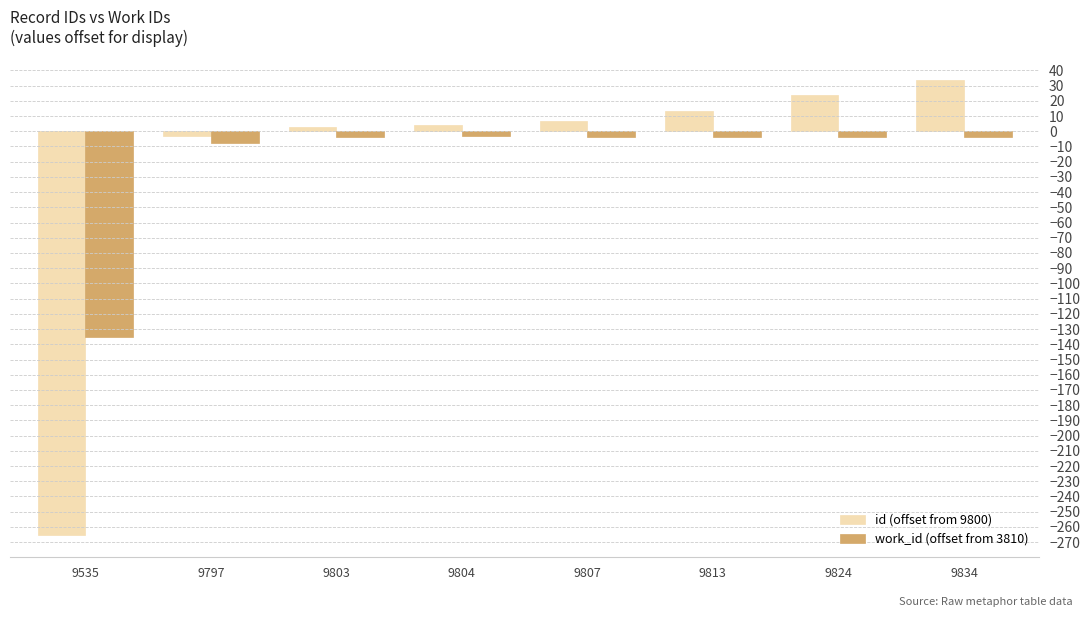

Which series changed the most between 9797 and 9834?

id (offset from 9800)